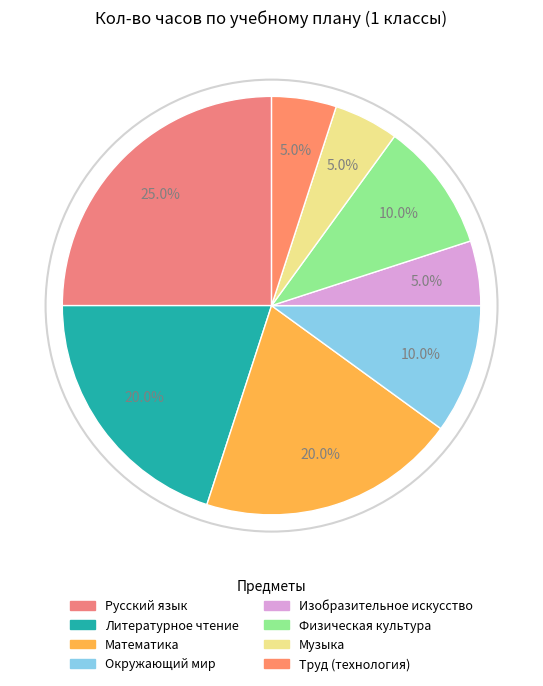

How many segments does this pie chart have?

8